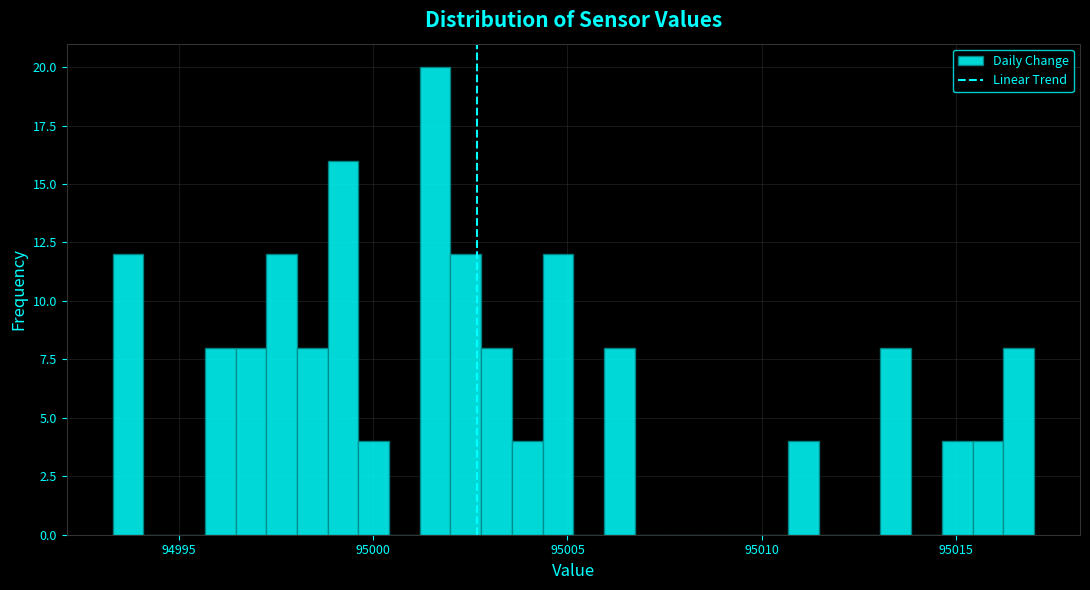

Read against the x-axis, roughly where is the centre of the tallest bar?

95001.5